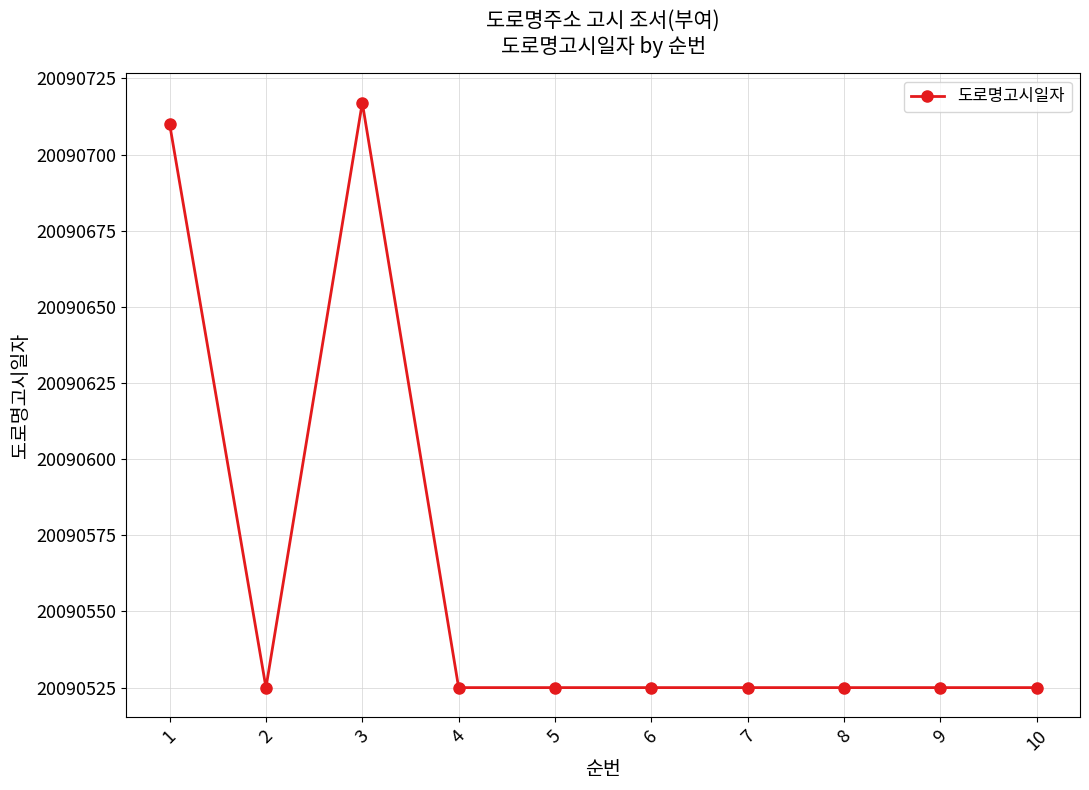

What is the smallest value displayed?

20090525